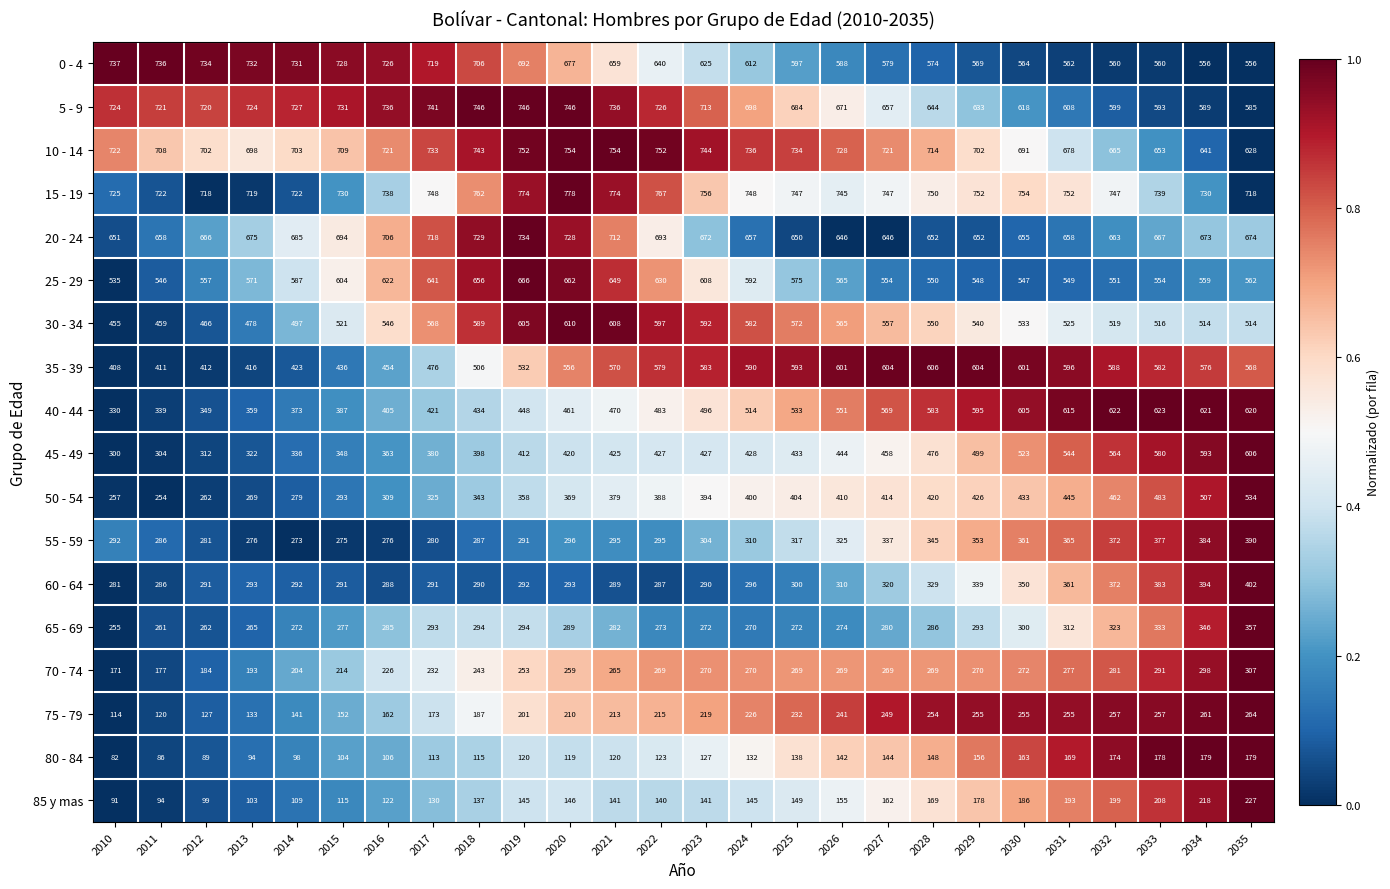

True or false: 20 - 24 has a value of 157 at 2029.

False